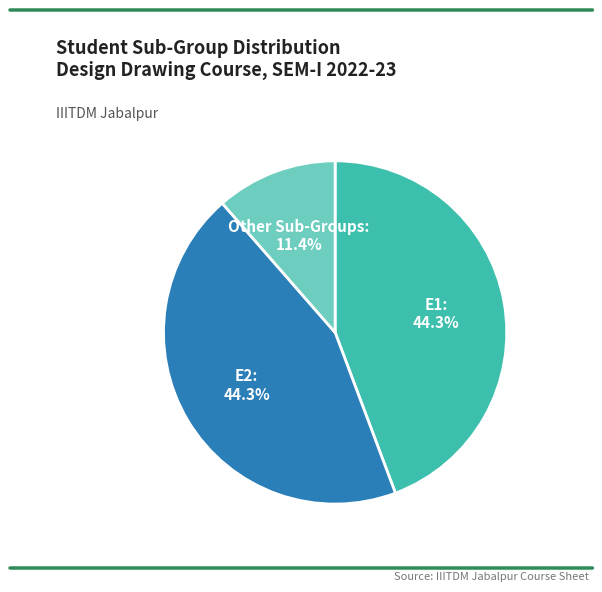

Is there any slice that represents more than half of the pie?

No